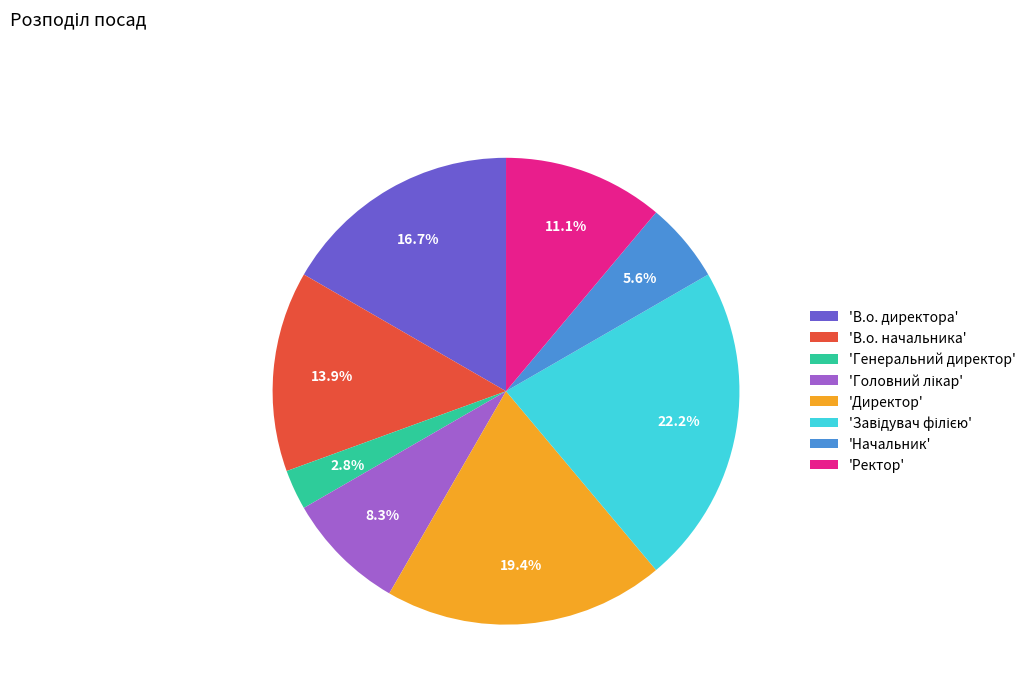

How many slices are in this pie chart?

8